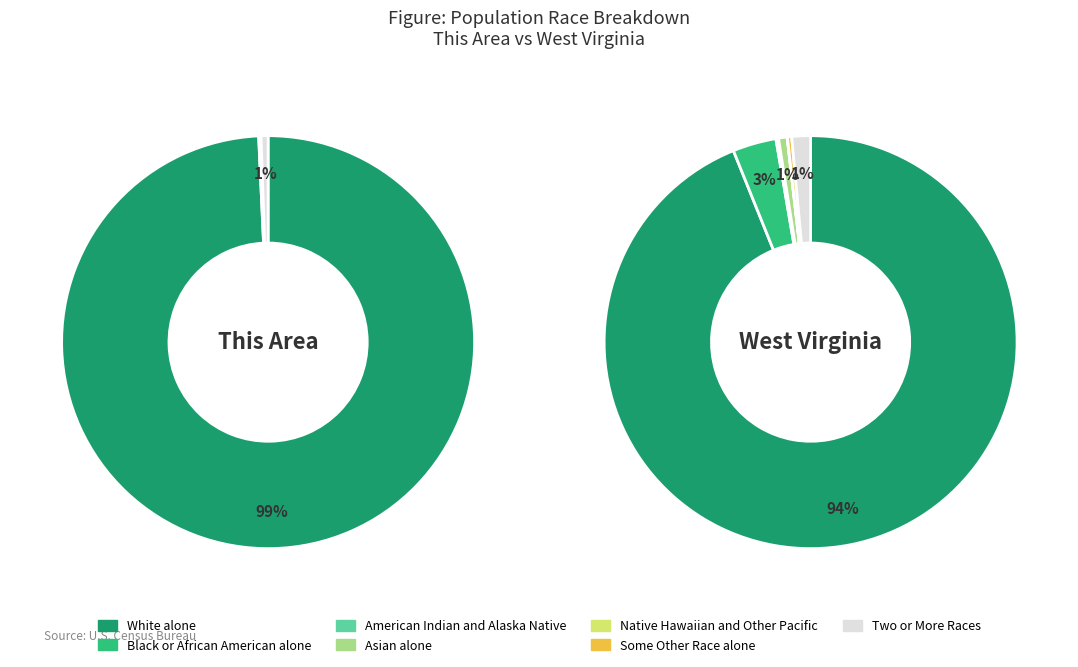

Rank the categories by value from lowest to highest.

American Indian and Alaska Native, Asian alone, Native Hawaiian and Other Pacific, Some Other Race alone, Black or African American alone, Two or More Races, White alone